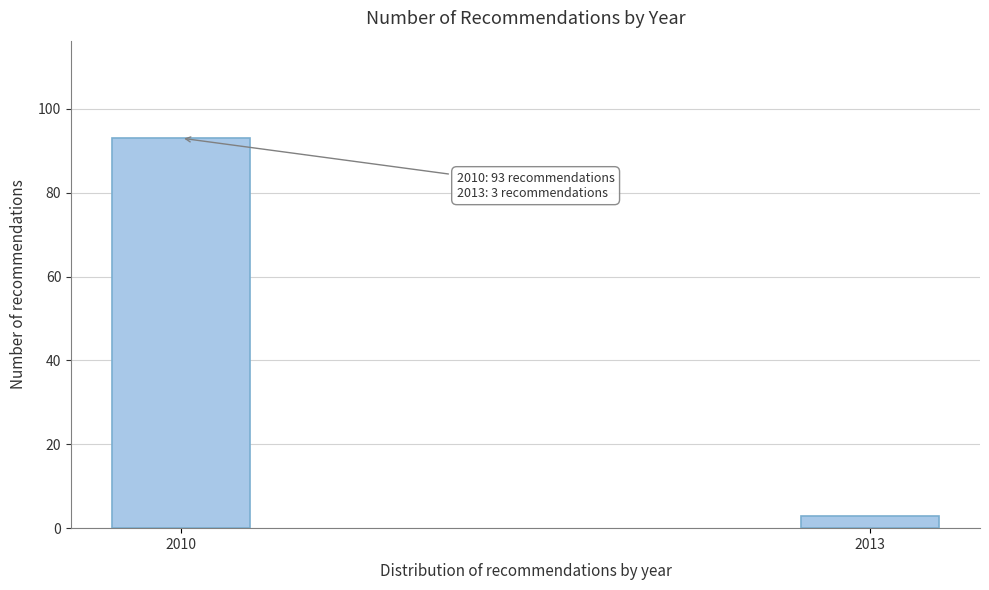

Reading left to right, list all the values displayed in this chart.

93	3